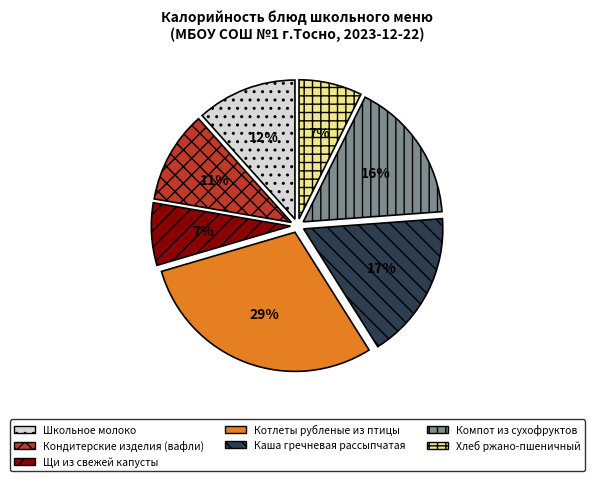

What is the largest slice in the pie chart?

Котлеты рубленые из птицы